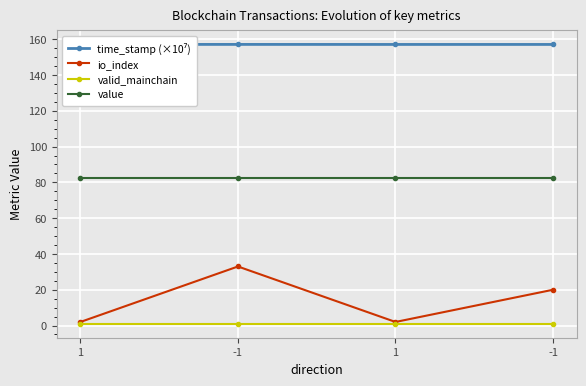

Is the value of io_index at 1 greater than the value of valid_mainchain at -1?

Yes